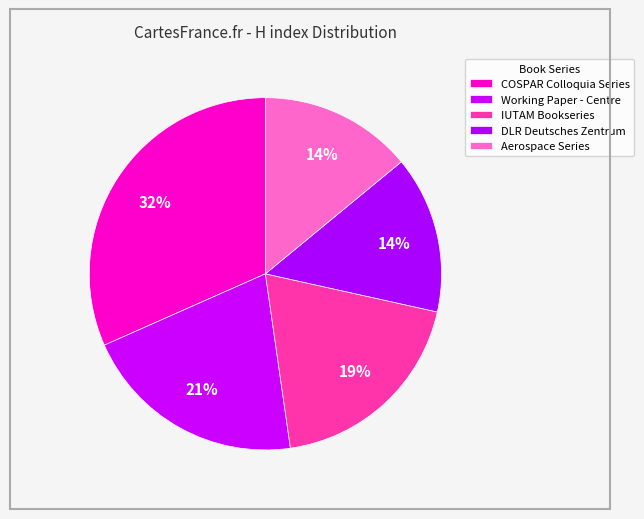

To the nearest percent, what is the average slice percentage?

20%